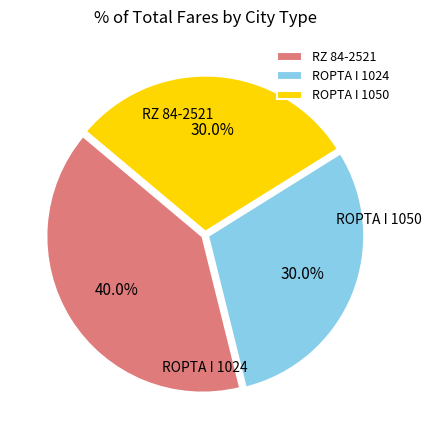

Combined, what portion of the pie is ROPTA I 1050 and RZ 84-2521?

70.0%